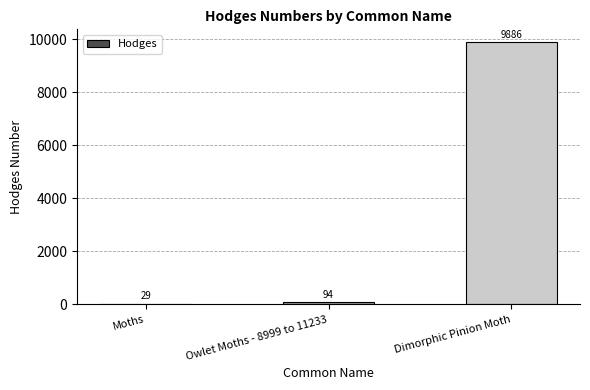

What is the ratio of the value at Moths to the value at Owlet Moths - 8999 to 11233?

0.3